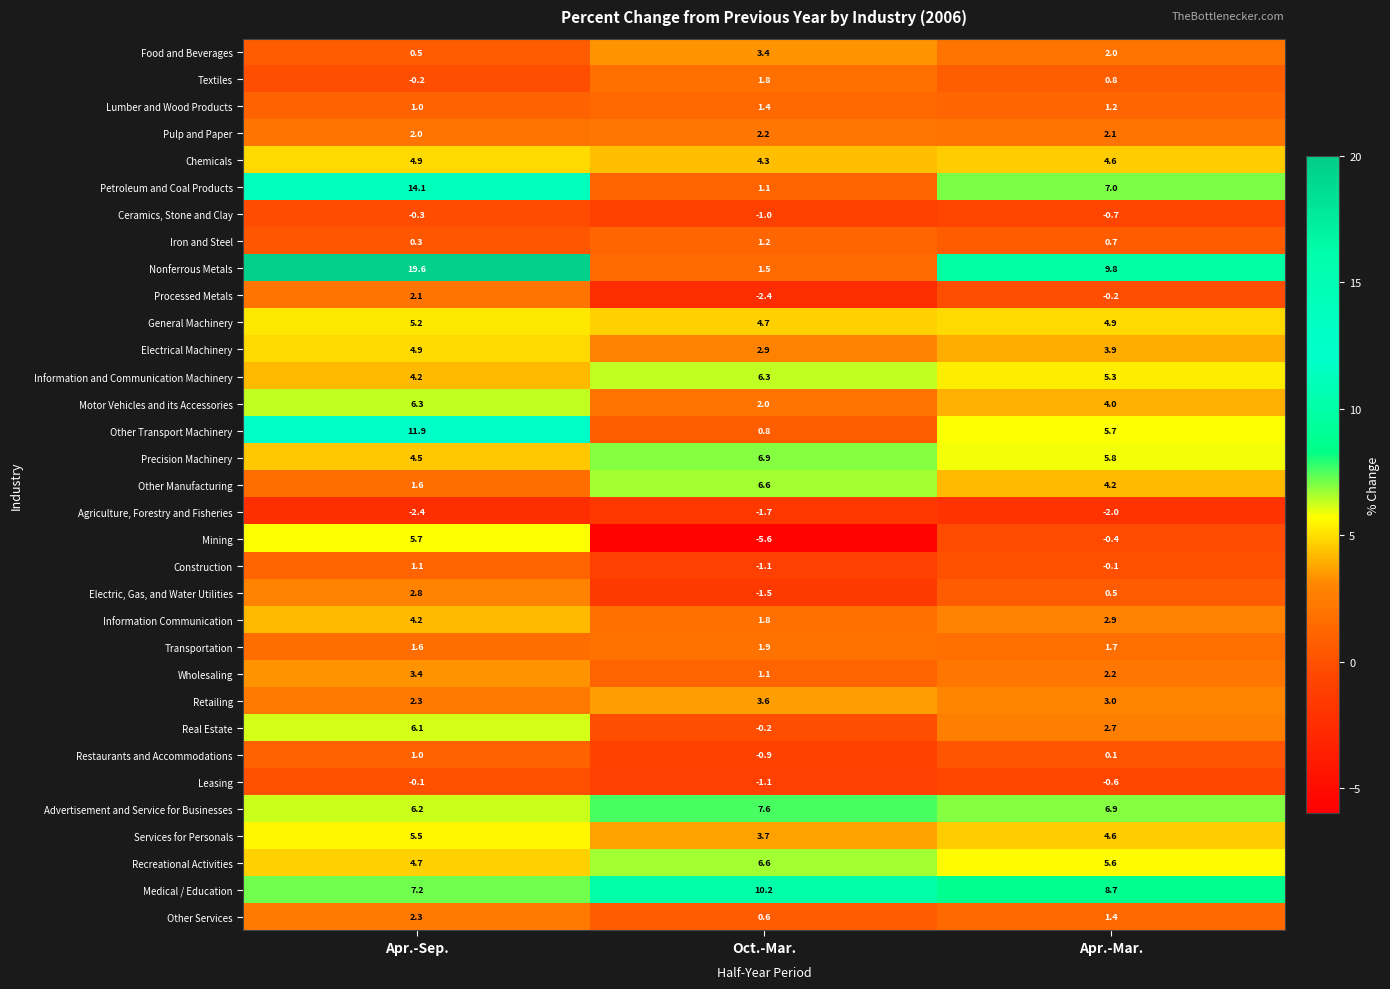

The value of Pulp and Paper at Apr.-Mar. is 2.1. True or false?

True